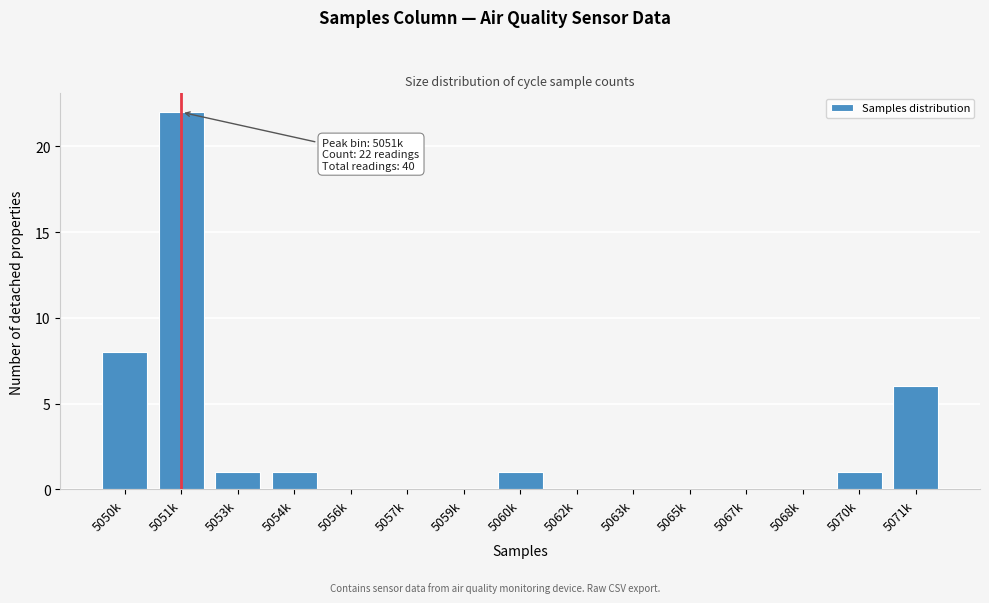

Reading right to left, what are all the values shown in this chart?

5071k=6	5070k=1	5068k=0	5067k=0	5065k=0	5063k=0	5062k=0	5060k=1	5059k=0	5057k=0	5056k=0	5054k=1	5053k=1	5051k=22	5050k=8